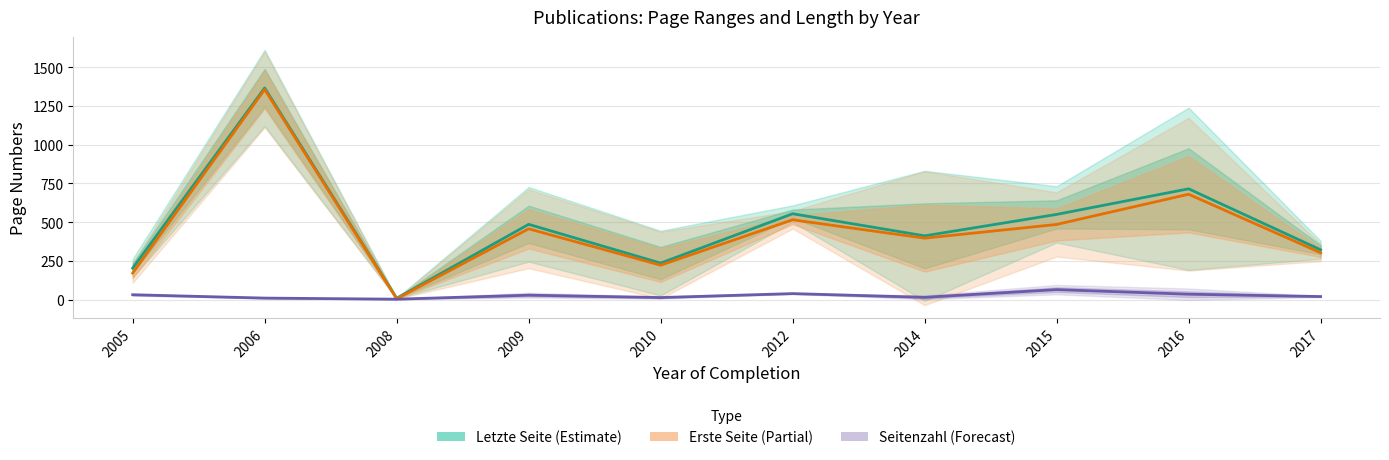

Is the value of Letzte Seite (Estimate) at 2016 greater than the value of Erste Seite (Partial) at 2006?

No